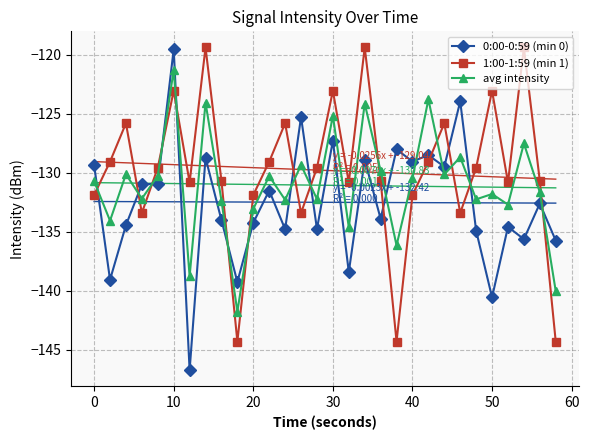

True or false: 1:00-1:59 (min 1) and avg intensity intersect in this chart.

True